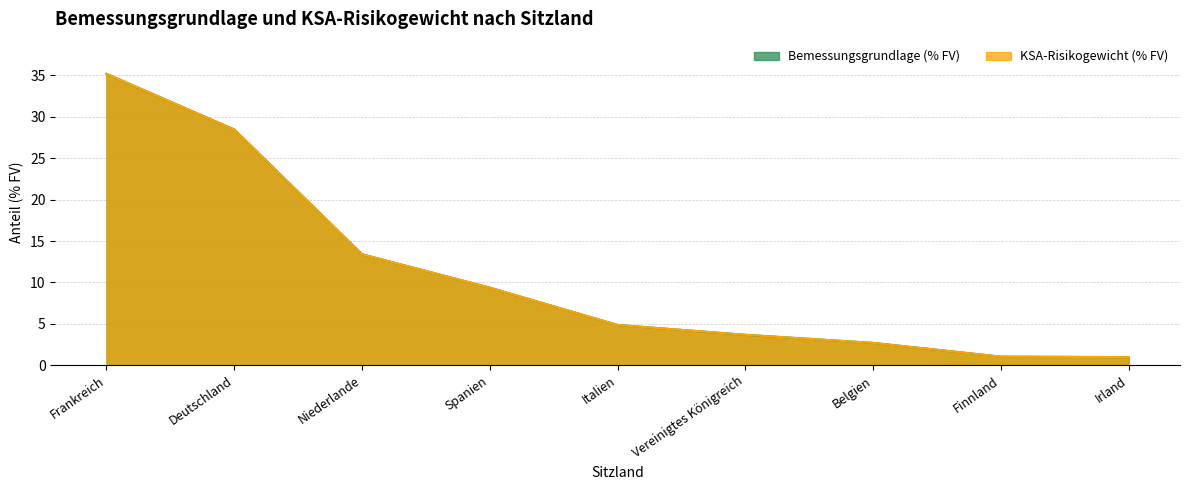

What is the average value of the Bemessungsgrundlage (% FV) series?

11.1